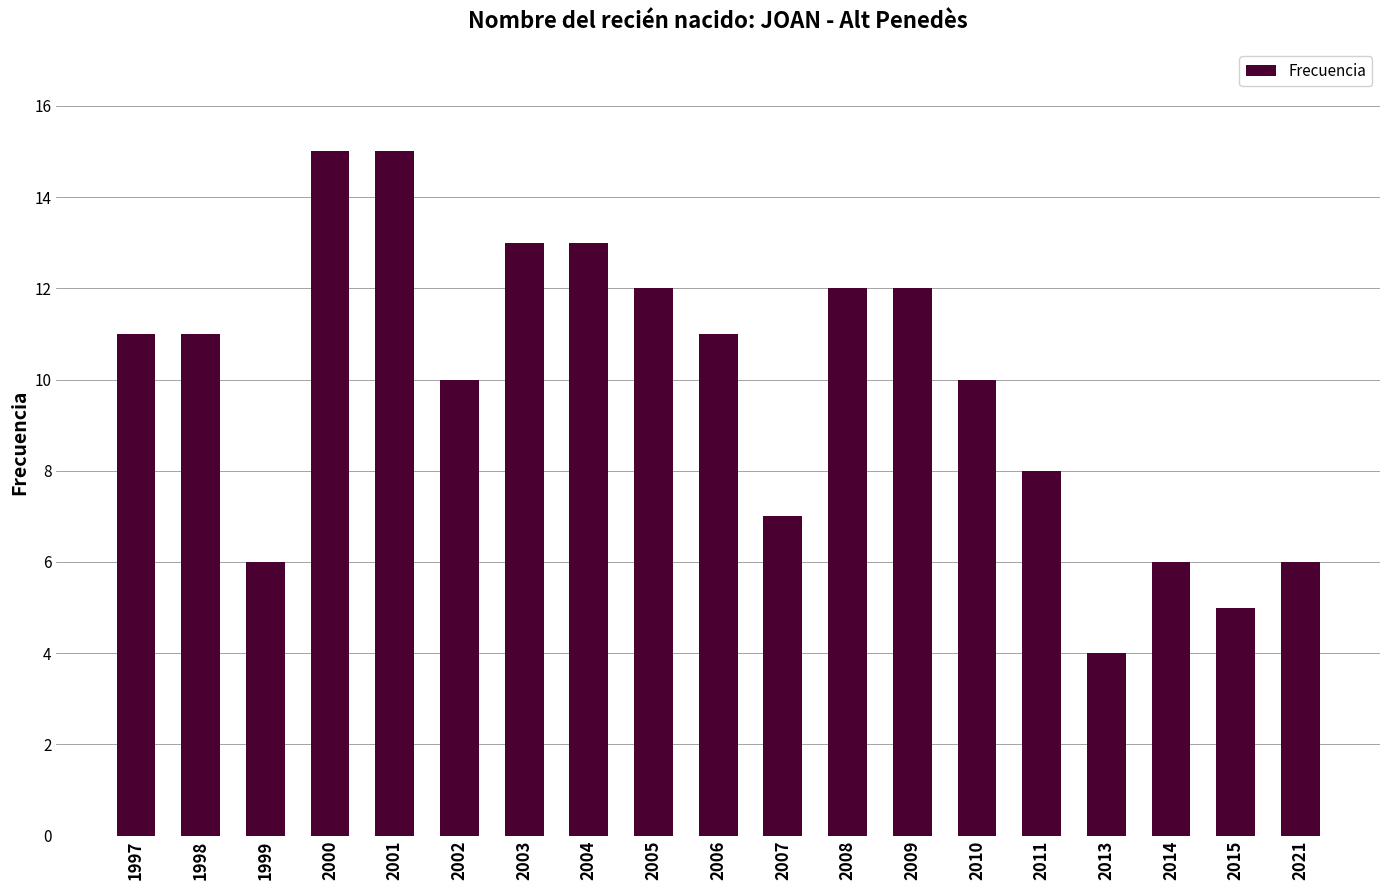

Which has a higher value, 2021 or 2007?

2007